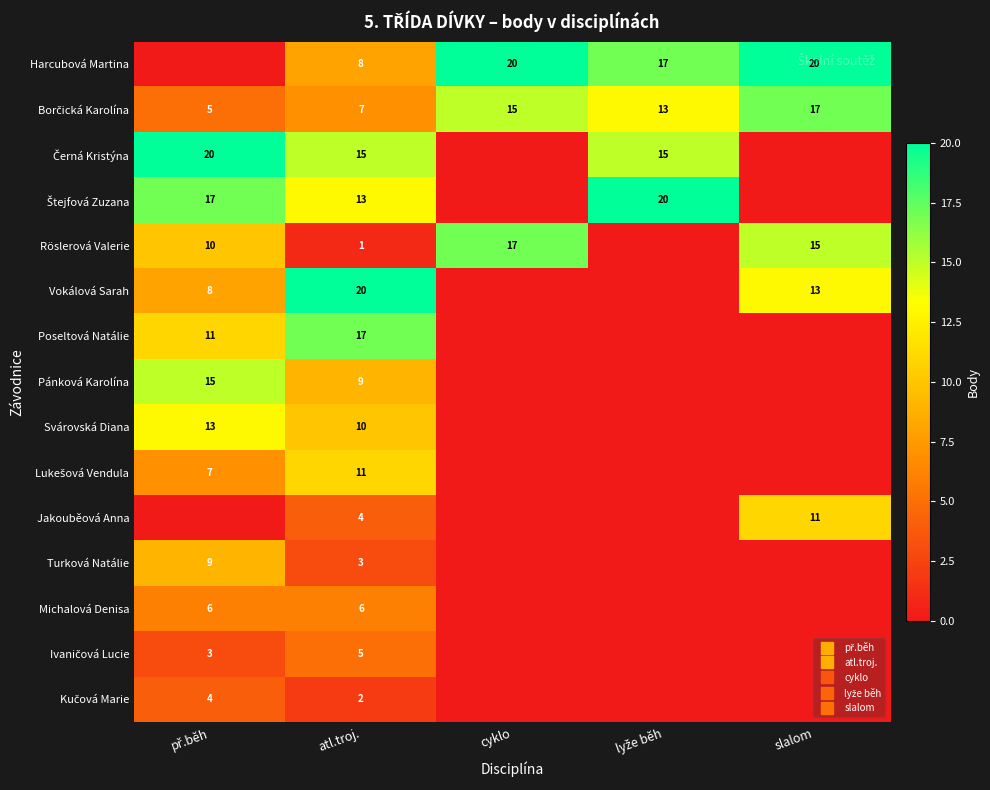

Rank the categories by Pánková Karolína value from lowest to highest.

cyklo, lyže běh, slalom, atl.troj., př.běh